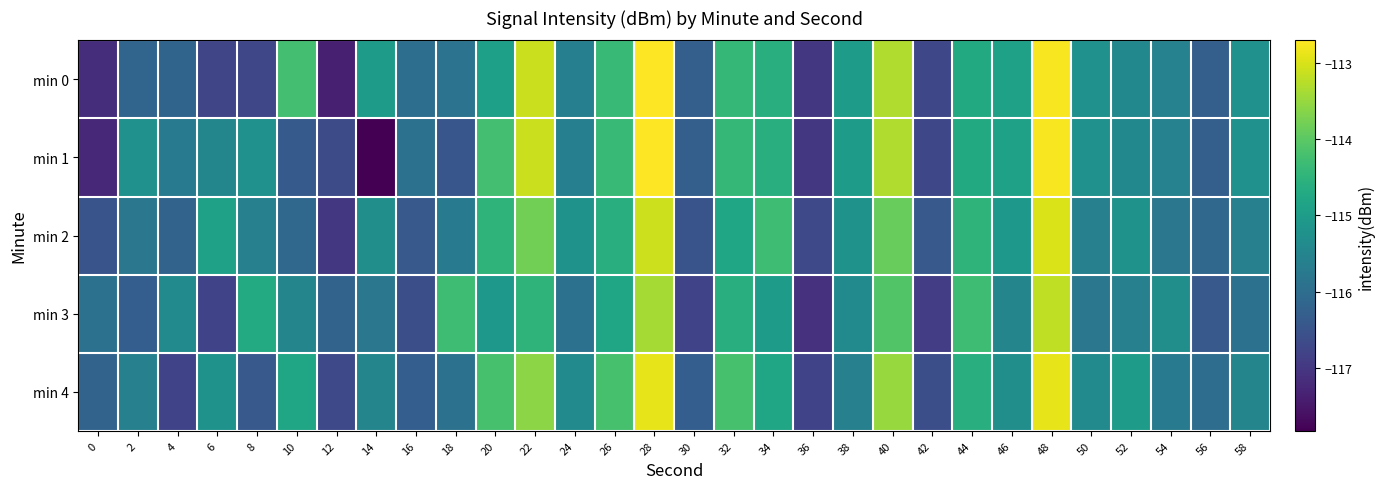

At which category does the chart reach its minimum across all series?

14